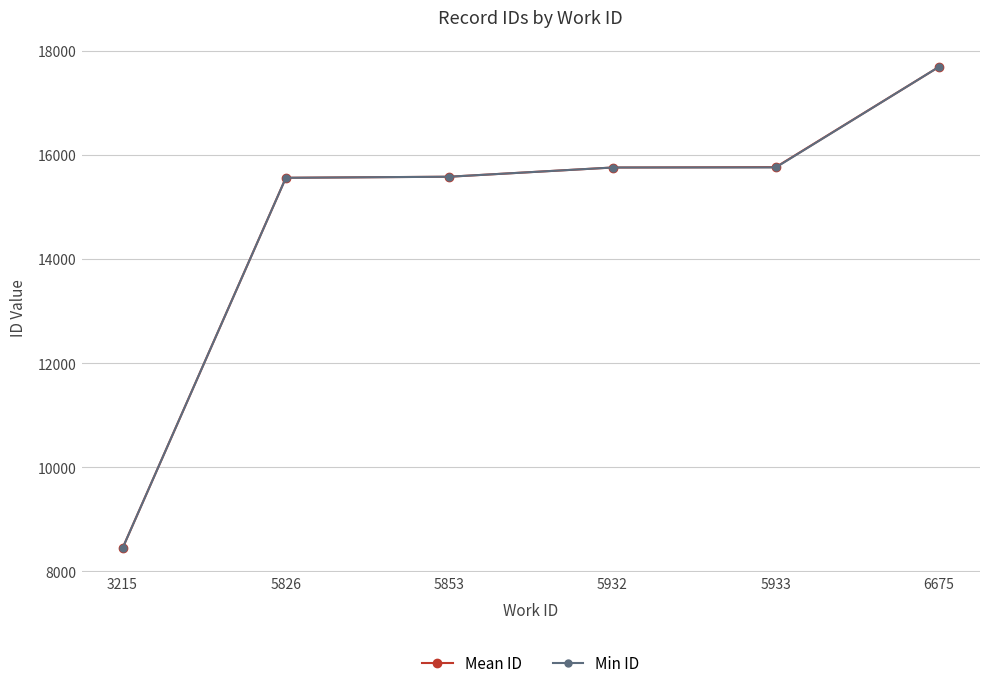

What is the difference between the maximum and minimum values in the Min ID series?

9254.0